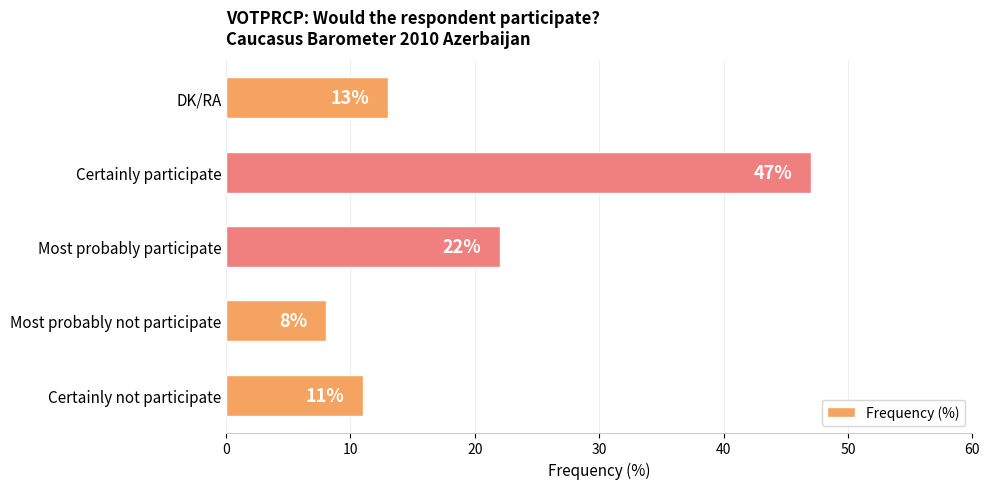

The chart shows a value of 11 at Most probably not participate. True or false?

False